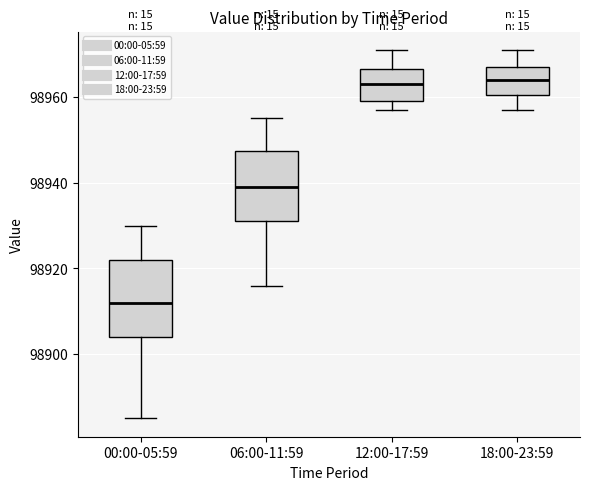

Reading left to right, transcribe this box plot: for each box, give where its median line is, the range the box spans, and where its two whiskers end, as read against the y-axis. The values are not printed on the chart, so give them approximately, as read against the axis.

00:00-05:59: median 98912, box 98904 to 98922, whiskers 98886 to 98930
06:00-11:59: median 98940, box 98932 to 98948, whiskers 98916 to 98956
12:00-17:59: median 98964, box 98960 to 98966, whiskers 98958 to 98972
18:00-23:59: median 98964, box 98960 to 98968, whiskers 98958 to 98972